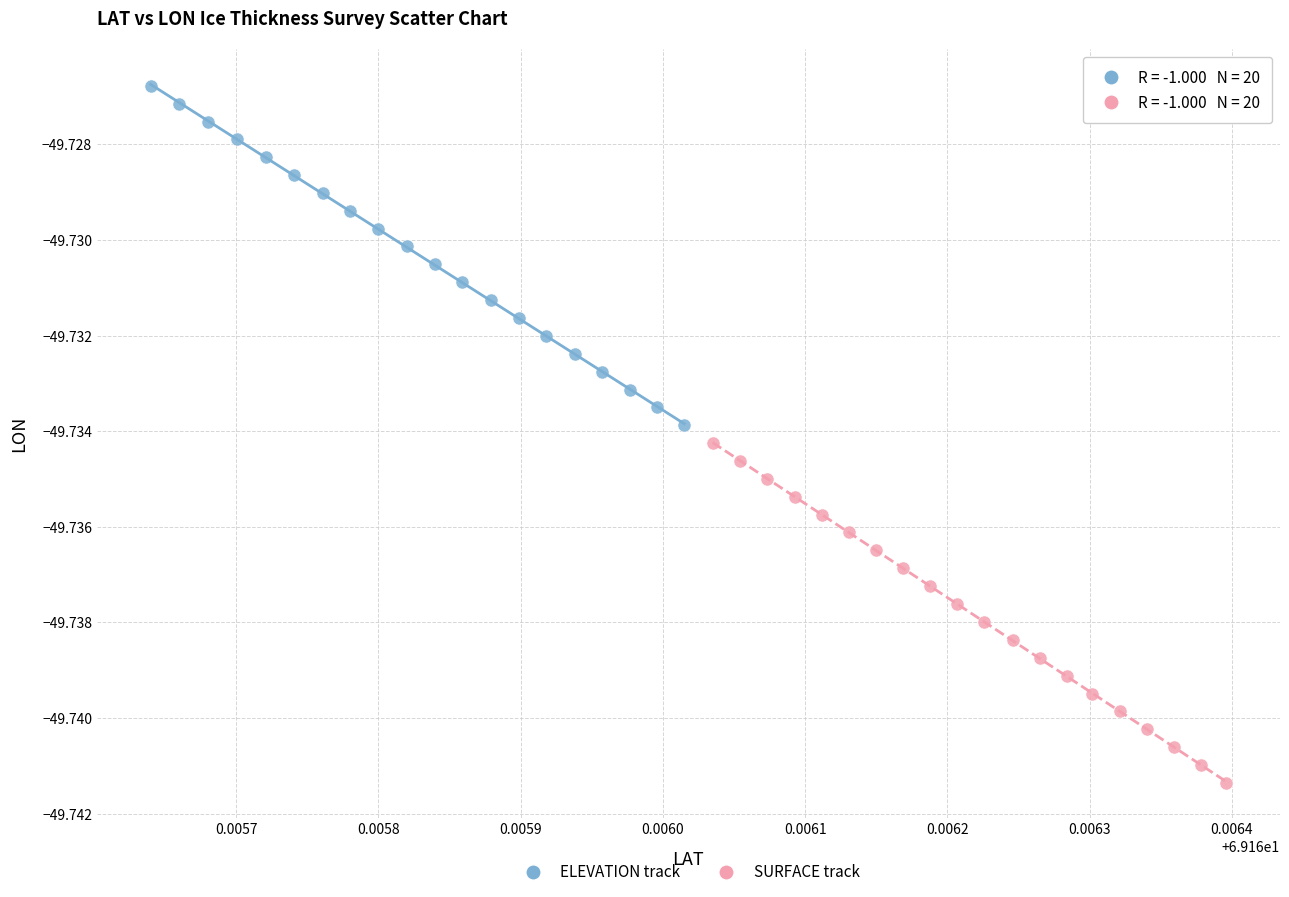

Which series has the widest spread of Y values?

SURFACE track